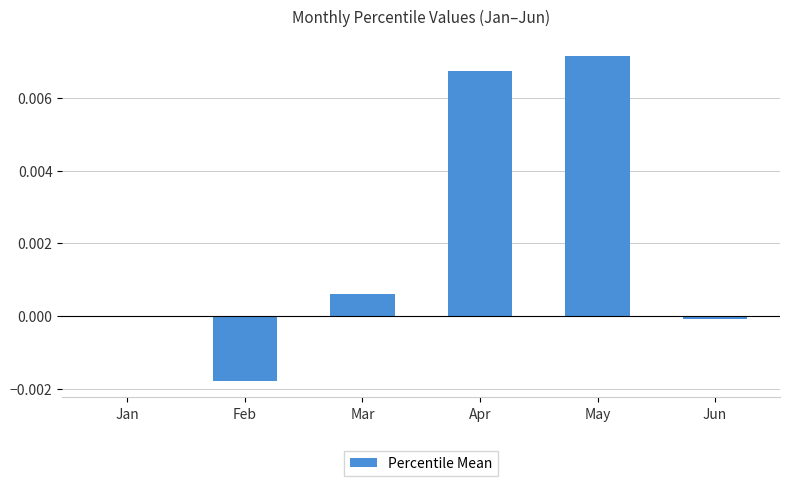

True or false: the data shows 0.0 at Mar.

True